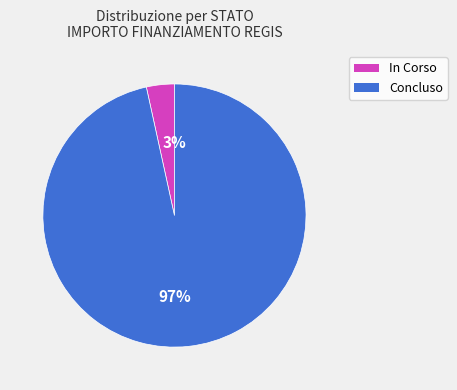

What percentage is the Concluso slice, to the nearest percent?

97%